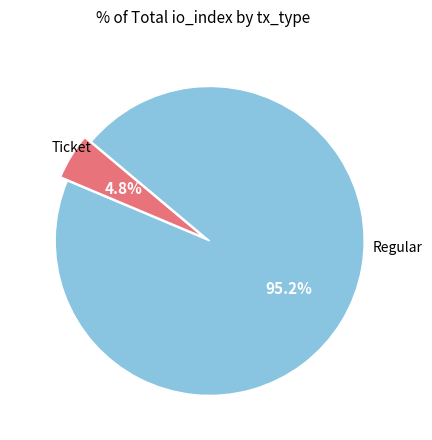

Is there a majority slice in this chart?

Yes